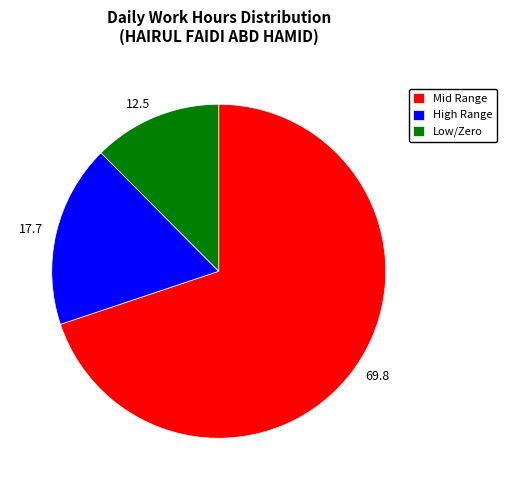

Count the number of slices in the pie.

3